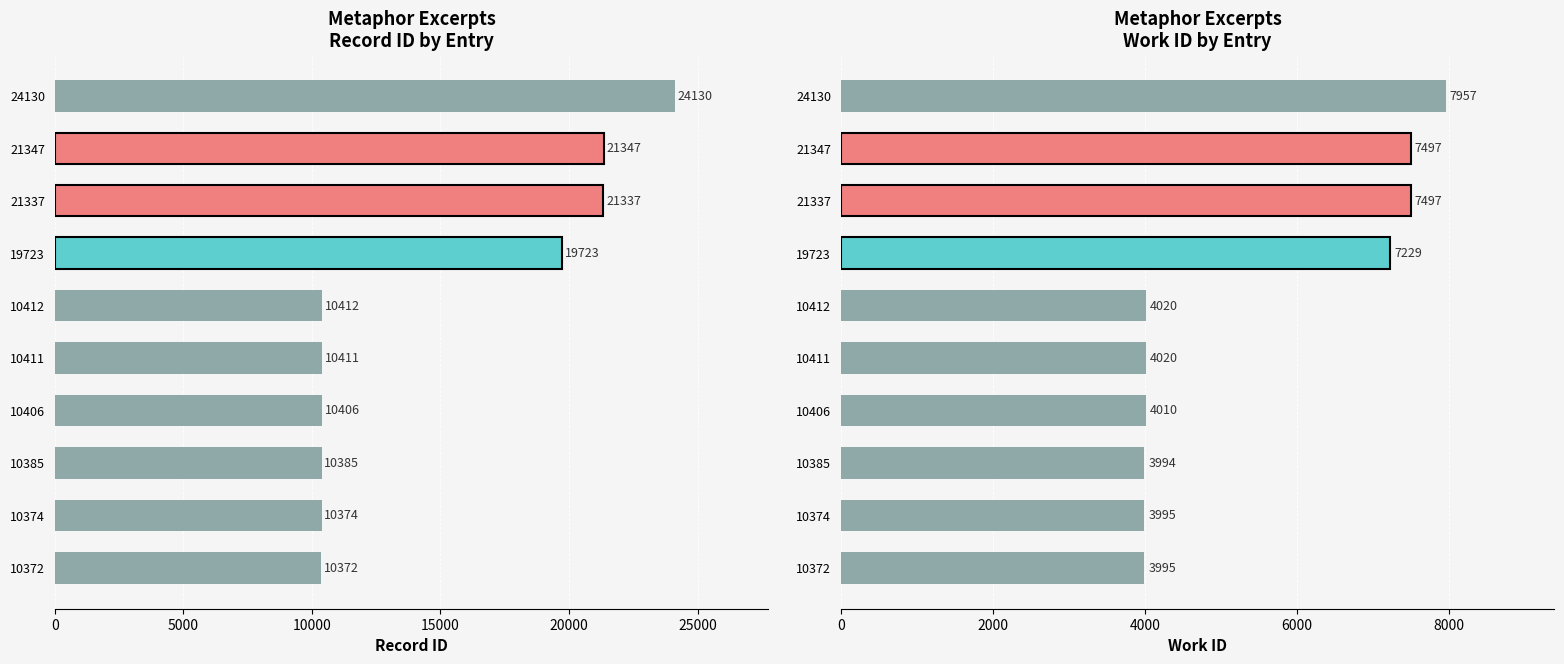

What is the average value of the work_id series?

5421